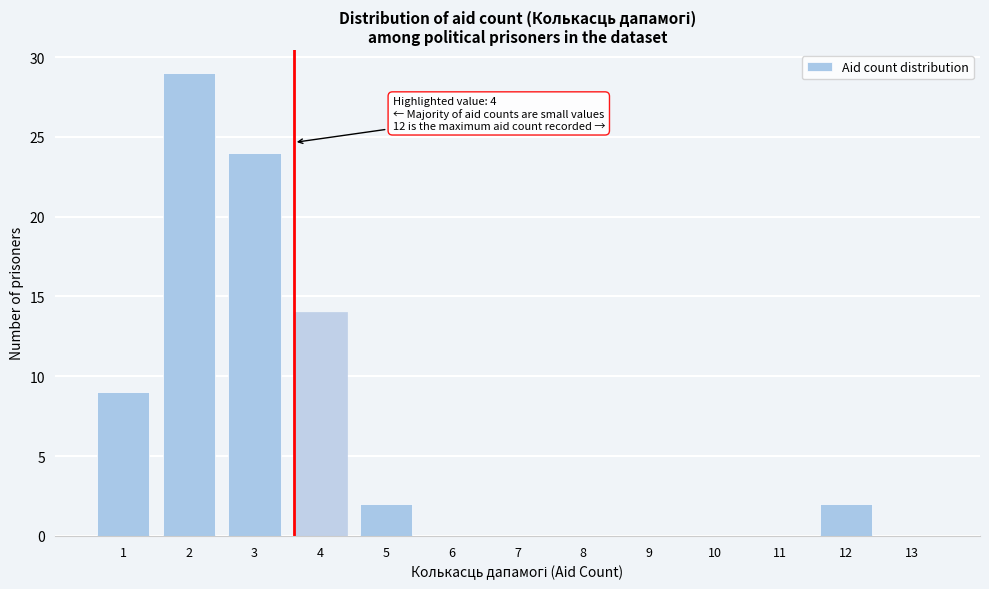

Reading left to right, what are all the values shown in this chart?

1=9	2=29	3=24	4=14	5=2	6=0	7=0	8=0	9=0	10=0	11=0	12=2	13=0